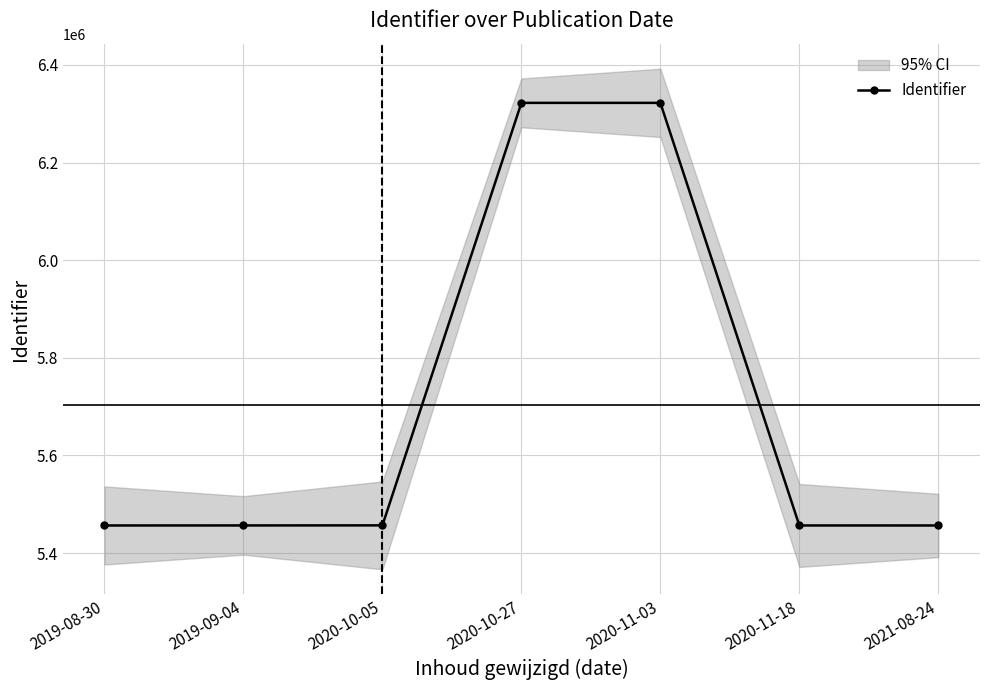

What is the change in value from 2019-08-30 to 2020-10-05?

+219